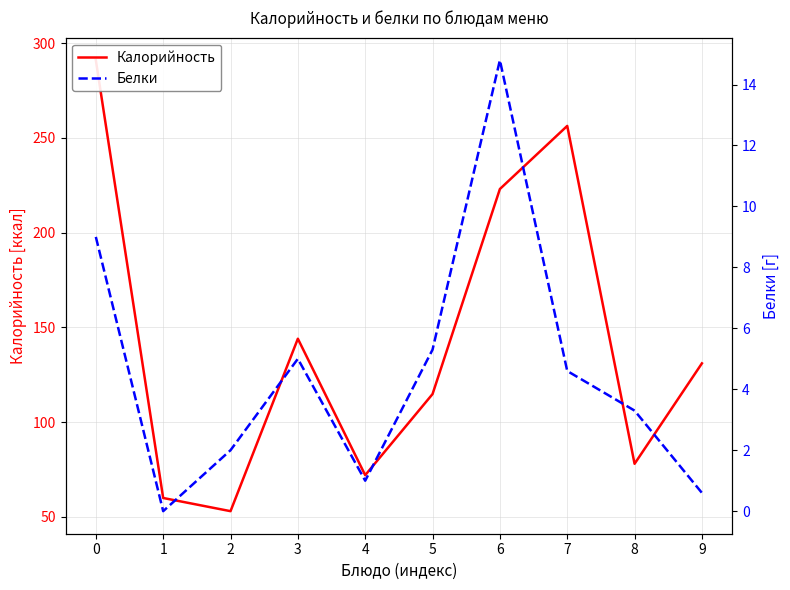

The Белки series shows 0.2 at 9. True or false?

False